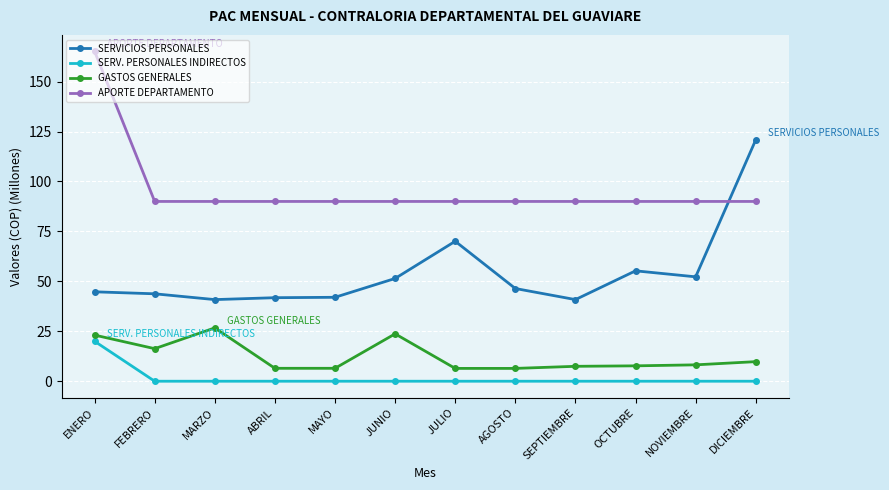

Which series has the largest total across all categories?

APORTE DEPARTAMENTO